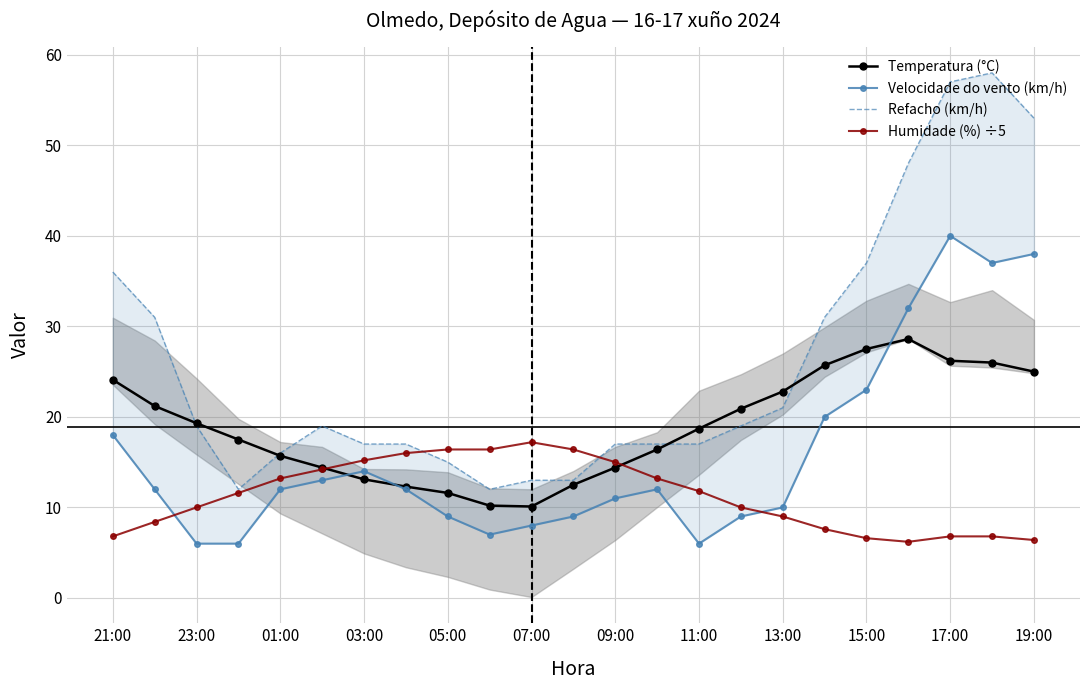

True or false: Temperatura (°C) has more than 0 interior local peaks.

True